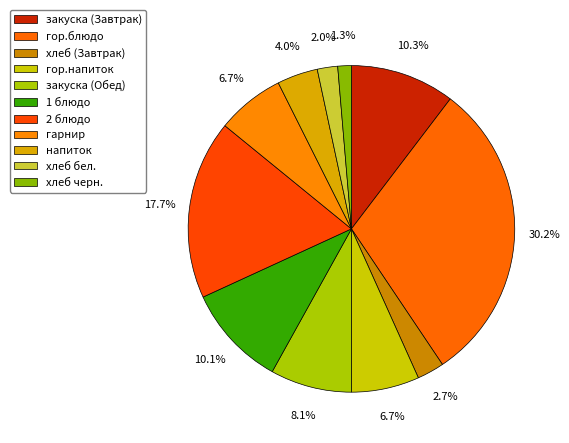

True or false: 1 блюдо accounts for 10% of the total.

True